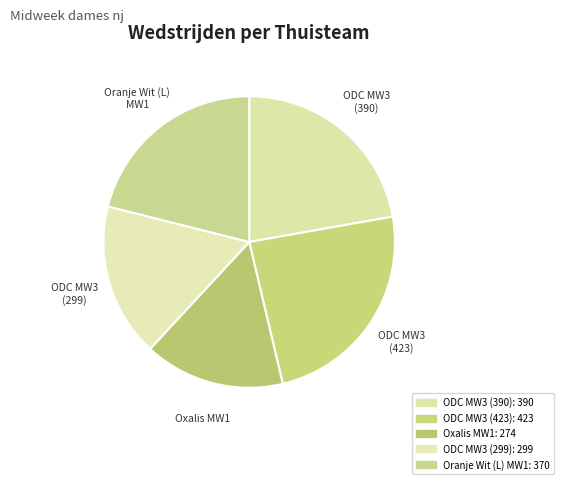

Is it true that Oranje Wit (L) MW1 is 9% of the pie?

False